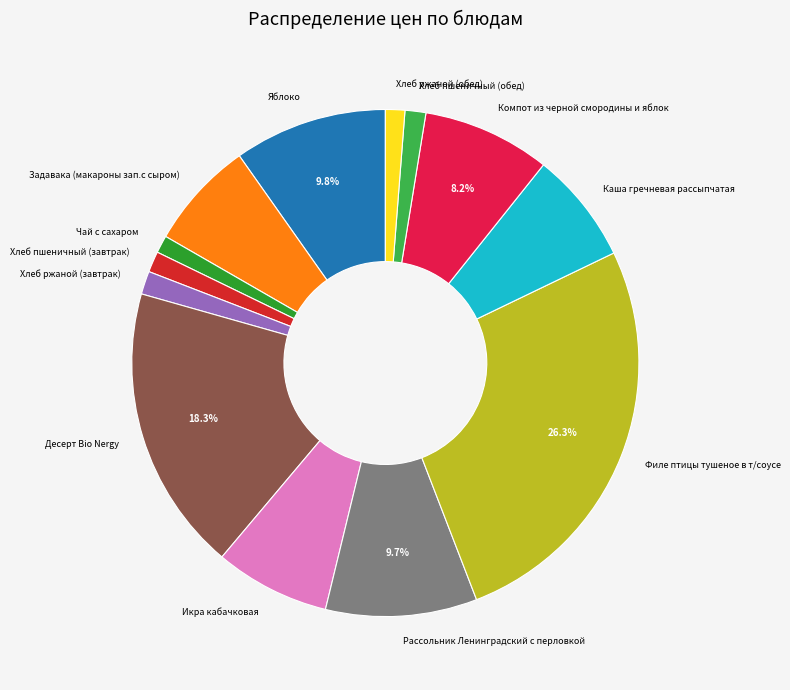

To the nearest percent, what is the difference between the largest and smallest slice percentages?

25%